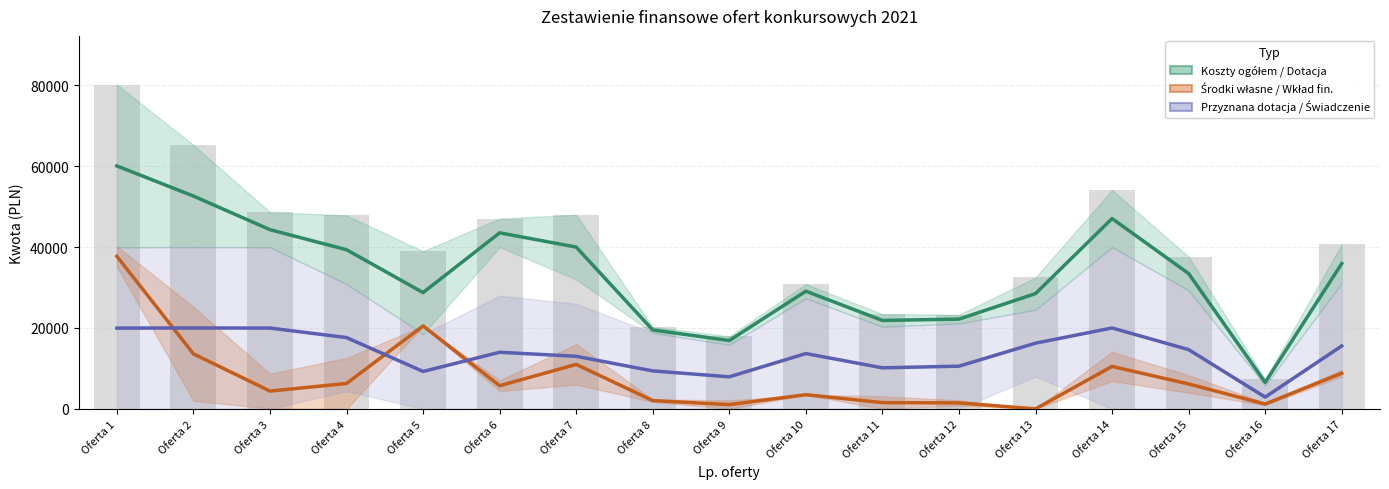

At which category does the chart reach its peak across all series?

Oferta 1